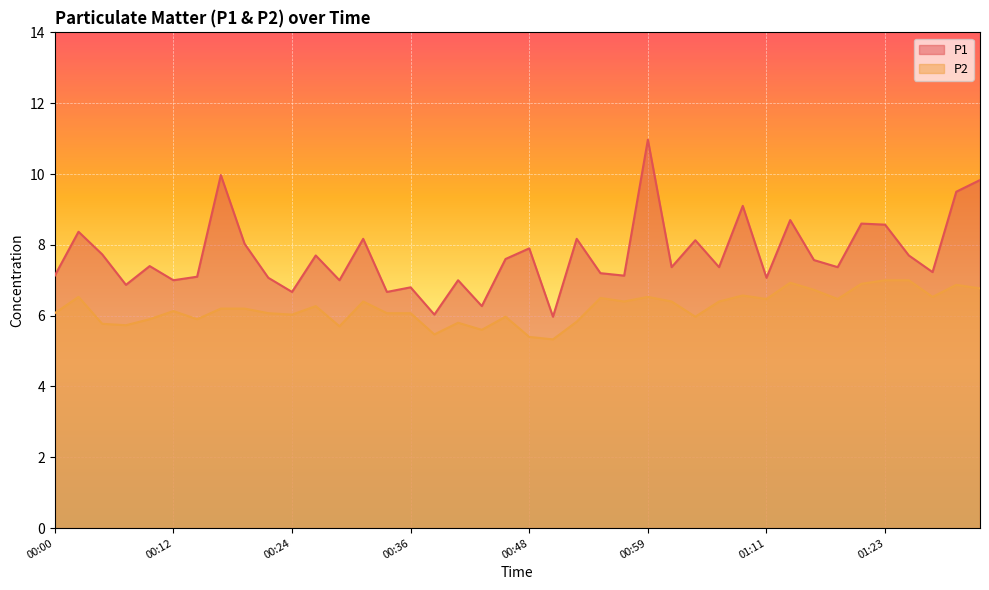

Reading left to right, list all the values displayed in this chart.

P1: 7.1	8.4	7.7	6.9	7.4	7.0	7.1	10.0	8.0	7.1	6.7	7.7	7.0	8.2	6.7	6.8	6.0	7.0	6.3	7.6	7.9	6.0	8.2	7.2	7.1	11.0	7.4	8.1	7.4	9.1	7.1	8.7	7.6	7.4	8.6	8.6	7.7	7.2	9.5	9.8
P2: 6.1	6.5	5.8	5.7	5.9	6.1	5.9	6.2	6.2	6.1	6.0	6.3	5.7	6.4	6.1	6.1	5.5	5.8	5.6	6.0	5.4	5.3	5.8	6.5	6.4	6.5	6.4	6.0	6.4	6.6	6.5	6.9	6.7	6.5	6.9	7.0	7.0	6.5	6.9	6.8